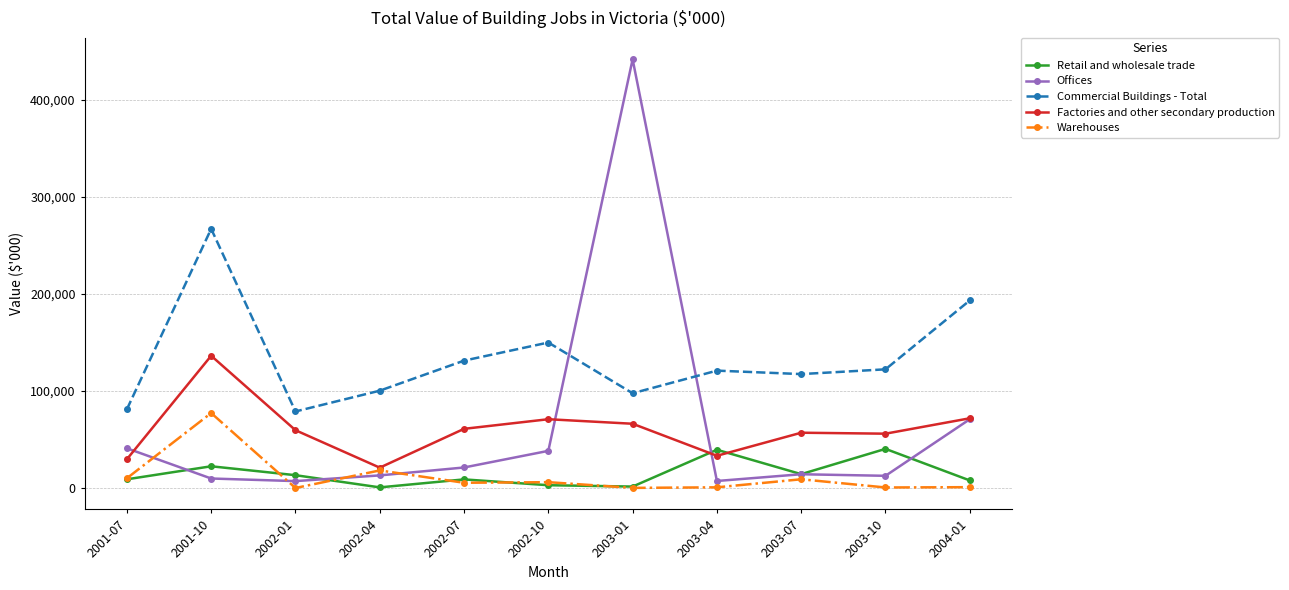

Count the number of categories in the chart.

11